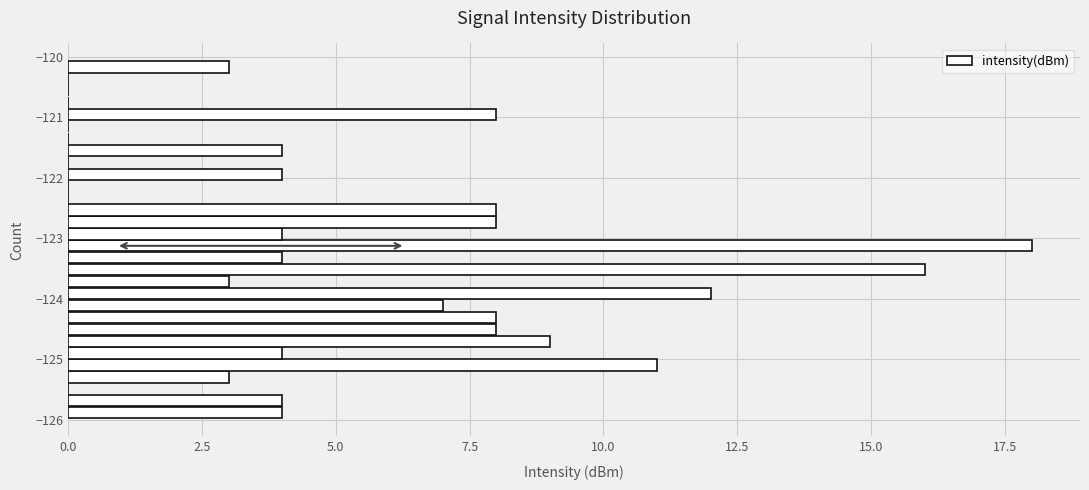

Read against the y-axis, roughly where is the centre of the longest bar?

-123.1